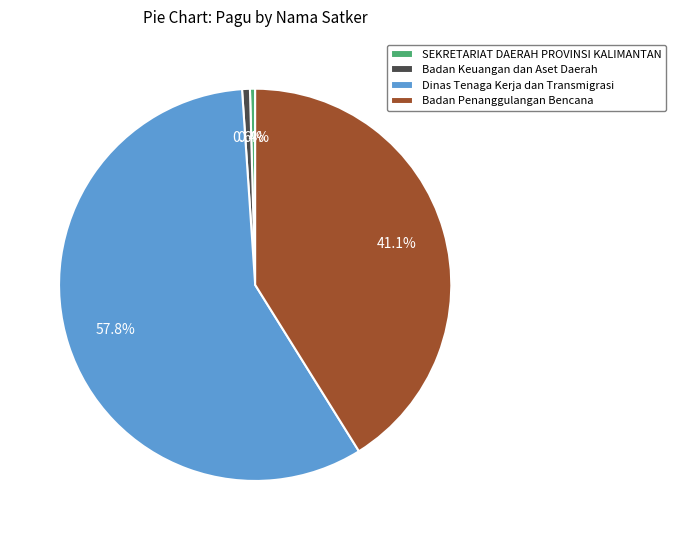

What percentage is the Badan Keuangan dan Aset Daerah slice, to the nearest percent?

1%